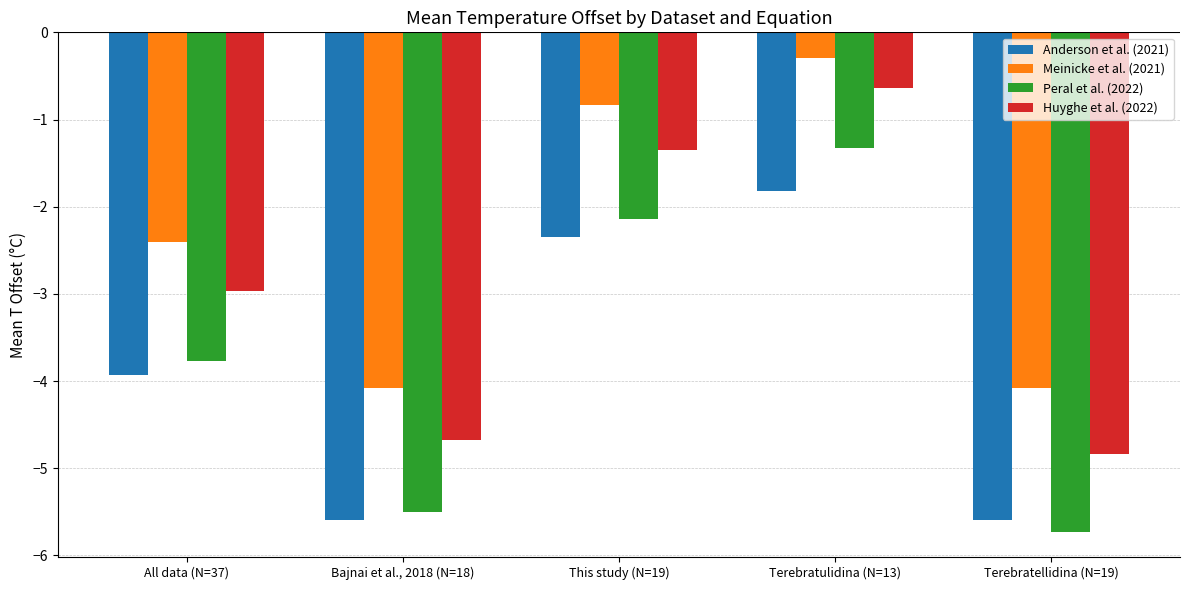

Which series has the widest spread of values?

Peral et al. (2022)